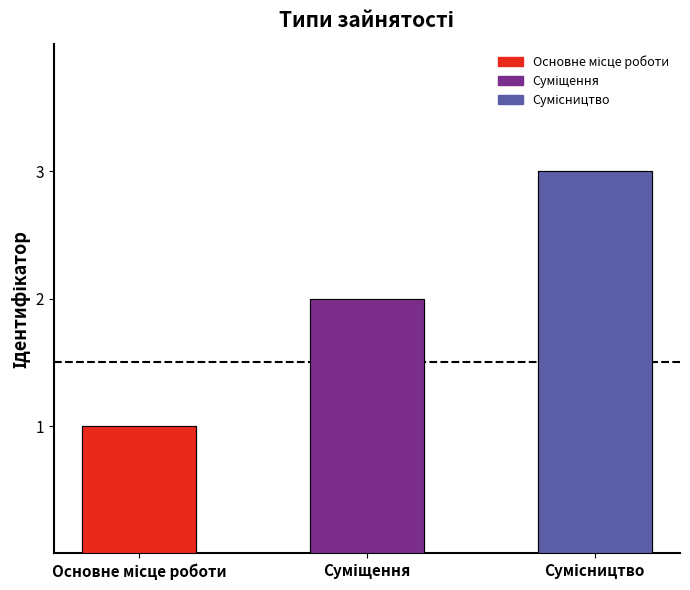

How many data points does each series have?

3